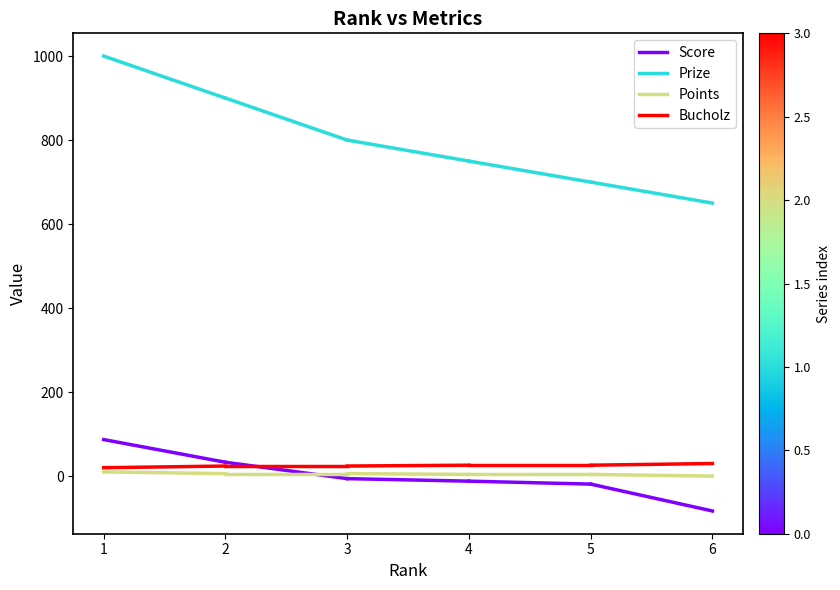

Does the chart display data point markers on the line(s)?

No